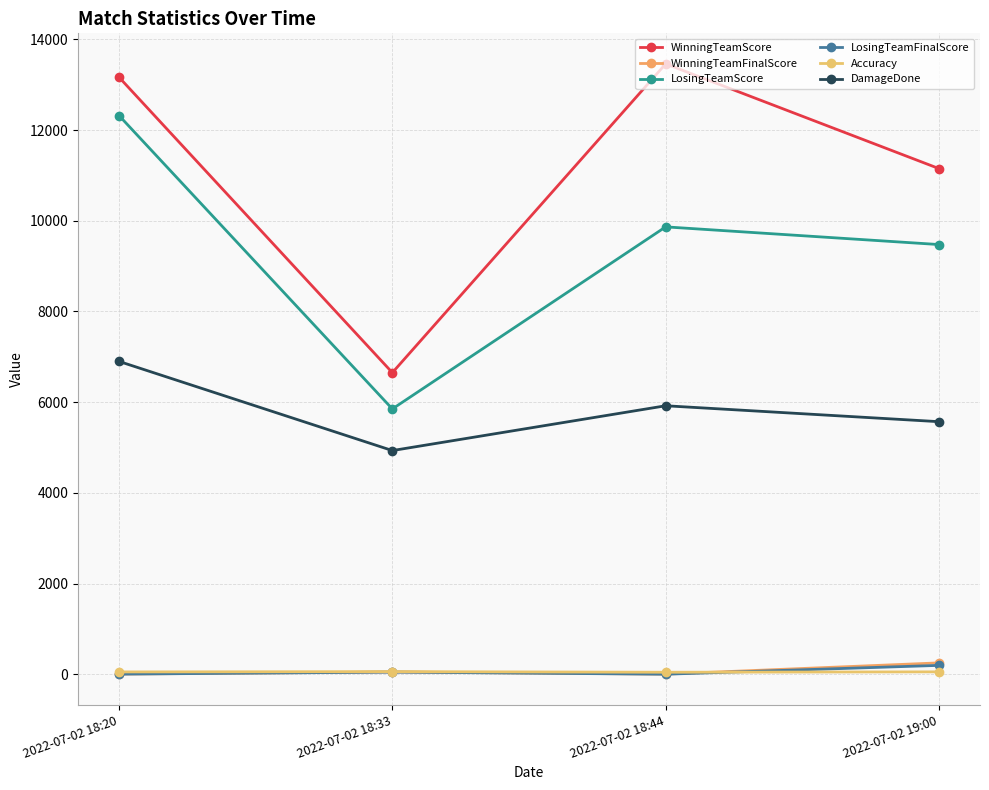

True or false: DamageDone has more than 2 points higher than both neighbors.

False